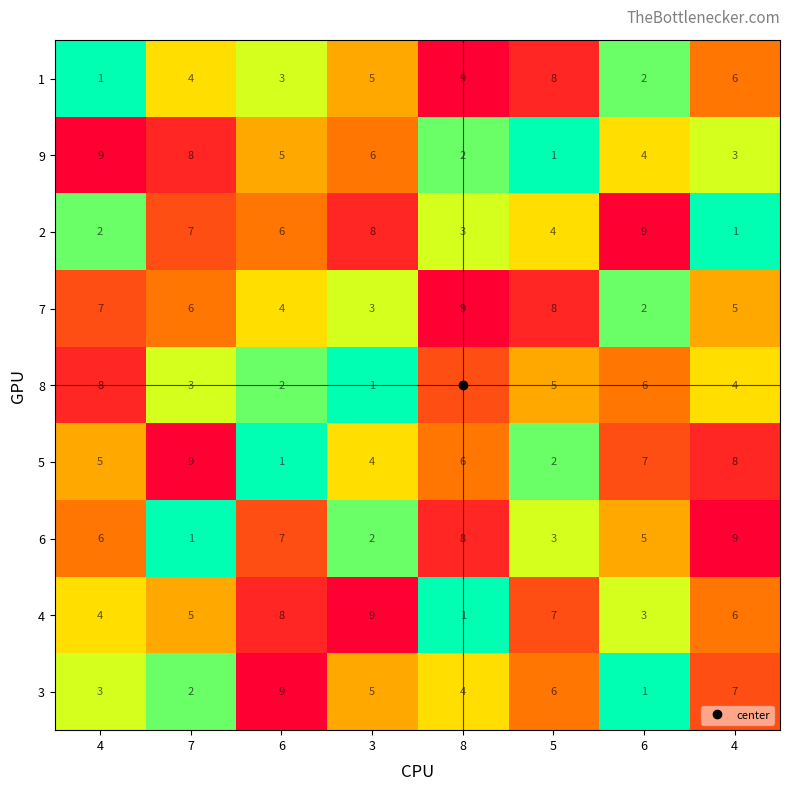

How many values in the 8 series are below 5?

4